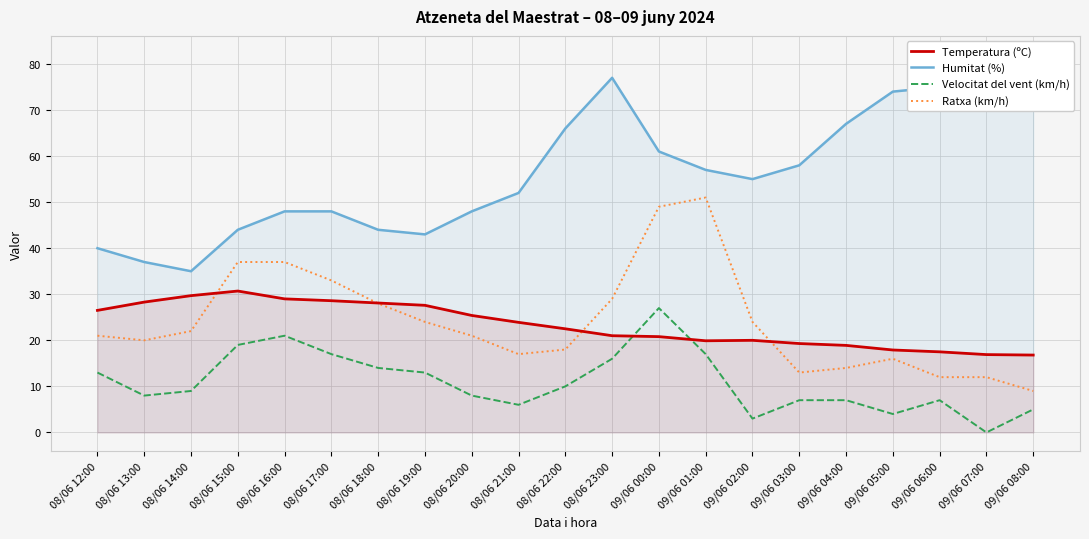

Reading left to right, transcribe all the data shown in this chart.

Temperatura (ºC): 08/06 12:00=26.5	08/06 13:00=28.3	08/06 14:00=29.7	08/06 15:00=30.7	08/06 16:00=29.0	08/06 17:00=28.6	08/06 18:00=28.1	08/06 19:00=27.6	08/06 20:00=25.4	08/06 21:00=23.9	08/06 22:00=22.5	08/06 23:00=21.0	09/06 00:00=20.8	09/06 01:00=19.9	09/06 02:00=20.0	09/06 03:00=19.3	09/06 04:00=18.9	09/06 05:00=17.9	09/06 06:00=17.5	09/06 07:00=16.9	09/06 08:00=16.8
Humitat (%): 08/06 12:00=40.0	08/06 13:00=37.0	08/06 14:00=35.0	08/06 15:00=44.0	08/06 16:00=48.0	08/06 17:00=48.0	08/06 18:00=44.0	08/06 19:00=43.0	08/06 20:00=48.0	08/06 21:00=52.0	08/06 22:00=66.0	08/06 23:00=77.0	09/06 00:00=61.0	09/06 01:00=57.0	09/06 02:00=55.0	09/06 03:00=58.0	09/06 04:00=67.0	09/06 05:00=74.0	09/06 06:00=75.0	09/06 07:00=79.0	09/06 08:00=82.0
Velocitat del vent (km/h): 08/06 12:00=13.0	08/06 13:00=8.0	08/06 14:00=9.0	08/06 15:00=19.0	08/06 16:00=21.0	08/06 17:00=17.0	08/06 18:00=14.0	08/06 19:00=13.0	08/06 20:00=8.0	08/06 21:00=6.0	08/06 22:00=10.0	08/06 23:00=16.0	09/06 00:00=27.0	09/06 01:00=17.0	09/06 02:00=3.0	09/06 03:00=7.0	09/06 04:00=7.0	09/06 05:00=4.0	09/06 06:00=7.0	09/06 07:00=0.0	09/06 08:00=5.0
Ratxa (km/h): 08/06 12:00=21.0	08/06 13:00=20.0	08/06 14:00=22.0	08/06 15:00=37.0	08/06 16:00=37.0	08/06 17:00=33.0	08/06 18:00=28.0	08/06 19:00=24.0	08/06 20:00=21.0	08/06 21:00=17.0	08/06 22:00=18.0	08/06 23:00=29.0	09/06 00:00=49.0	09/06 01:00=51.0	09/06 02:00=24.0	09/06 03:00=13.0	09/06 04:00=14.0	09/06 05:00=16.0	09/06 06:00=12.0	09/06 07:00=12.0	09/06 08:00=9.0